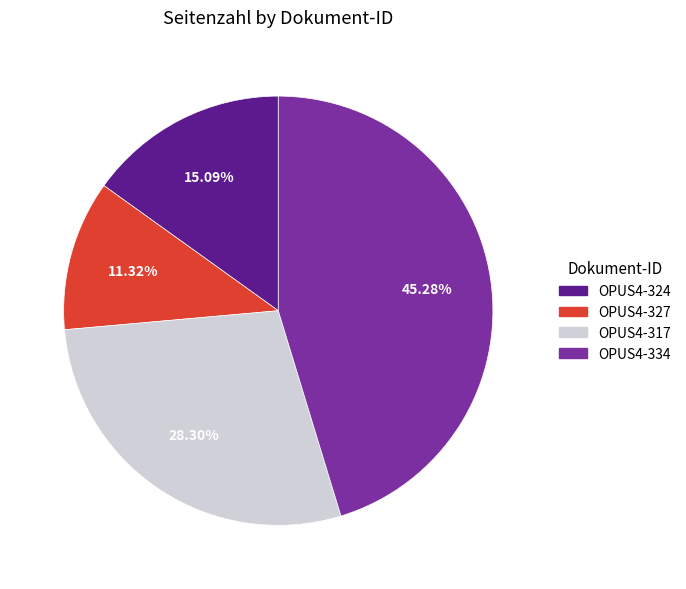

Is there a majority slice in this chart?

No